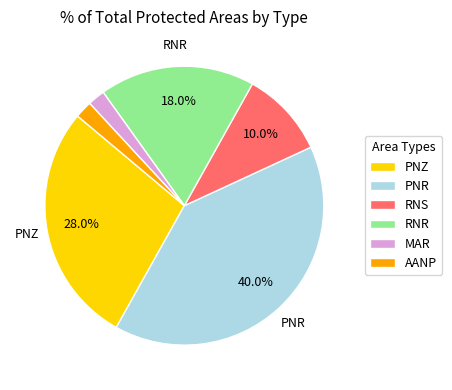

How much of the chart is everything except PNR?

60.0%